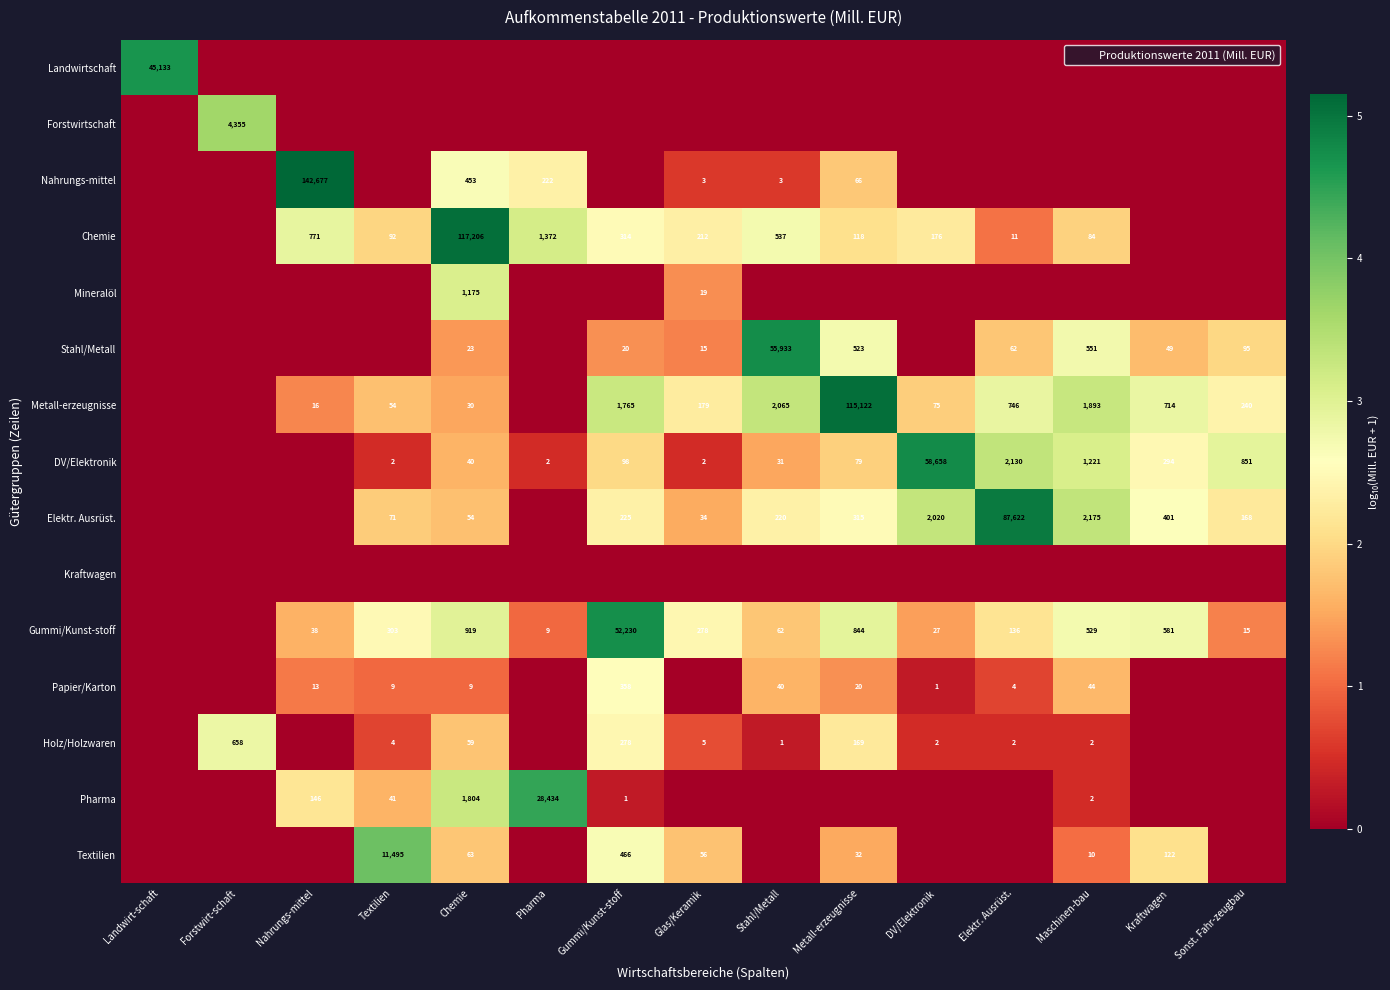

The Mineralöl series shows 19 at Glas/Keramik. True or false?

True